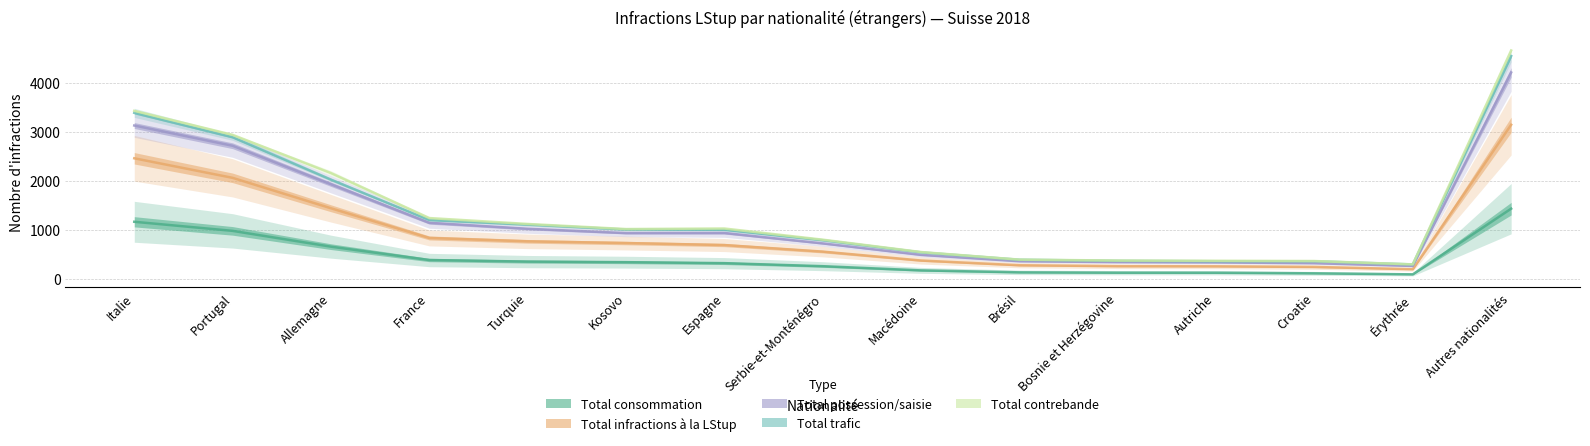

What is the minimum value for Total possession/saisie?

259